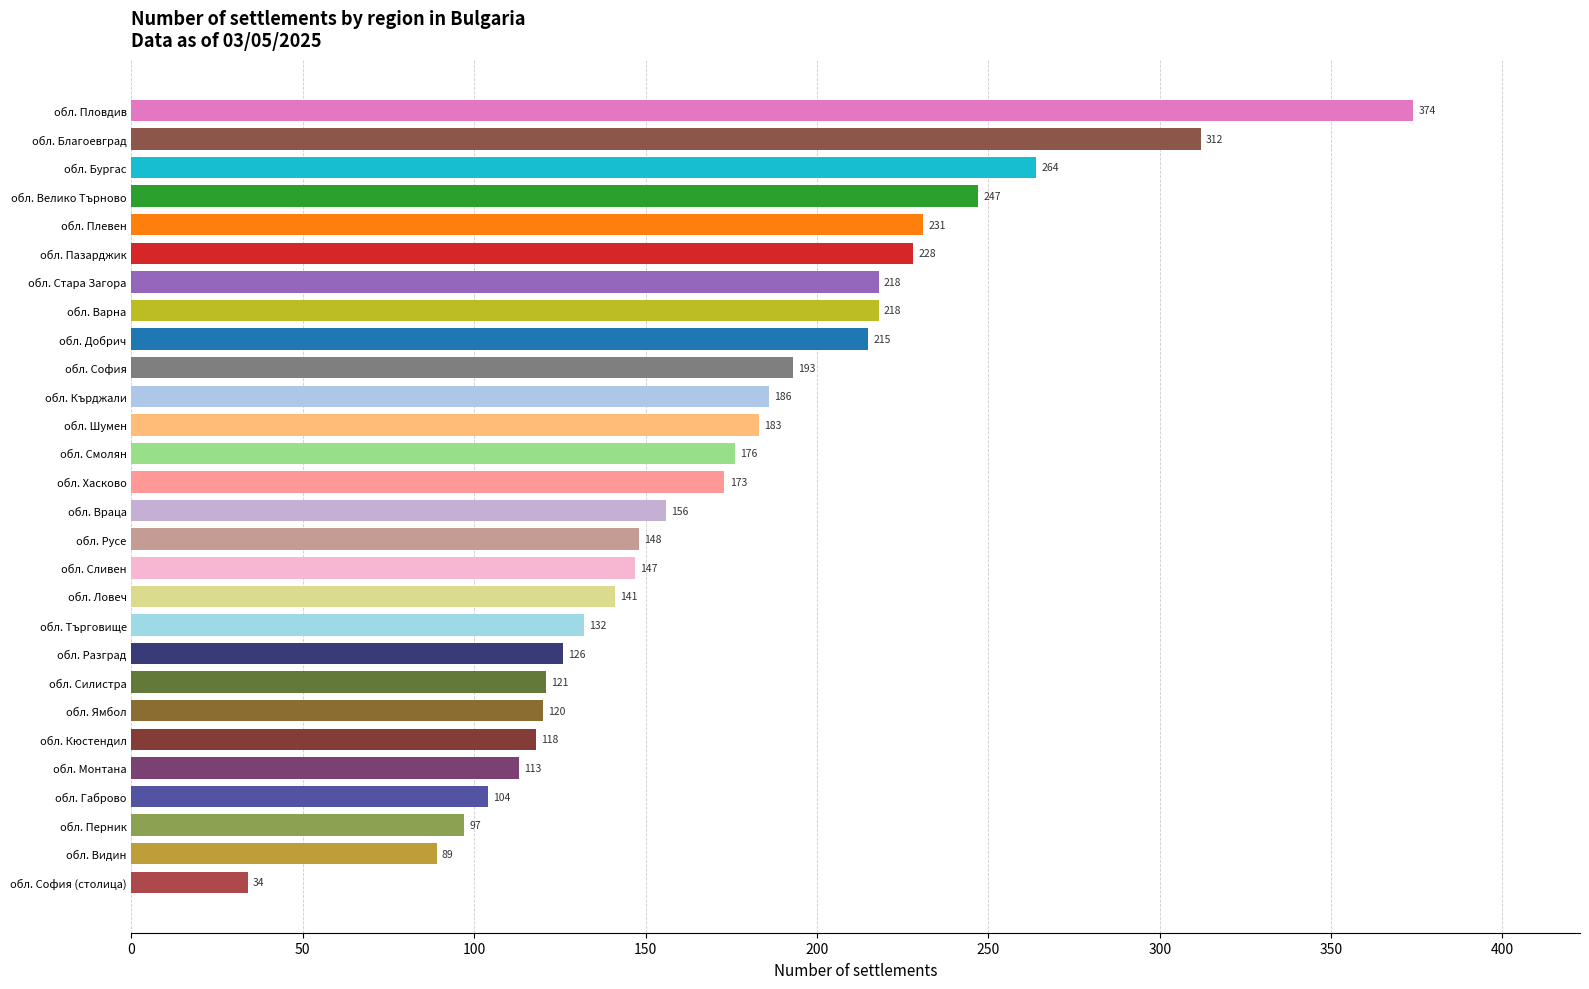

What is the greatest value displayed?

374